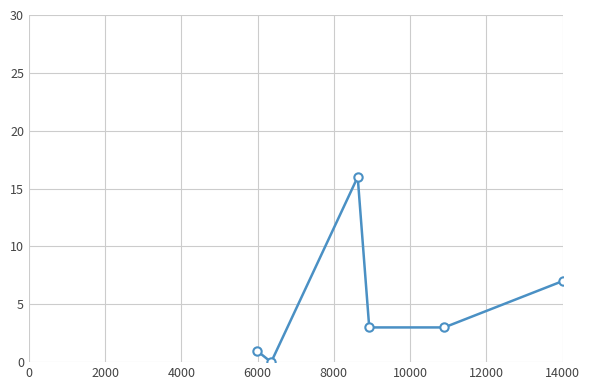

True or false: the data has more than 2 interior local peaks.

False